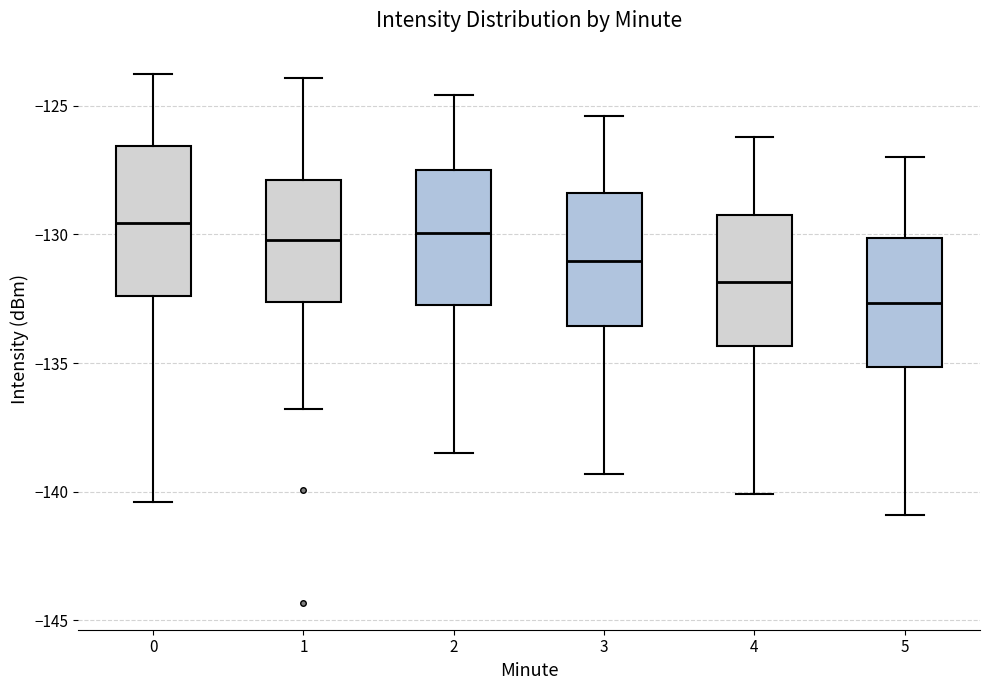

Reading left to right, transcribe this box plot: for each box, give where its median line is, the range the box spans, and where its two whiskers end, as read against the y-axis. The values are not printed on the chart, so give them approximately, as read against the axis.

0: median -129.5, box -132.5 to -126.5, whiskers -140.5 to -124.0
1: median -130.0, box -132.5 to -128.0, whiskers -137.0 to -124.0
2: median -130.0, box -132.5 to -127.5, whiskers -138.5 to -124.5
3: median -131.0, box -133.5 to -128.5, whiskers -139.5 to -125.5
4: median -132.0, box -134.5 to -129.0, whiskers -140.0 to -126.0
5: median -132.5, box -135.0 to -130.0, whiskers -141.0 to -127.0